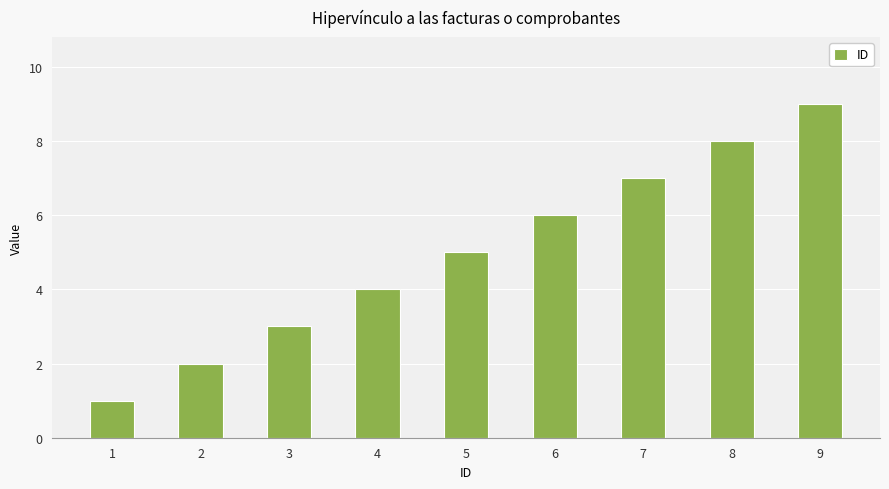

Does the chart contain any negative values?

No